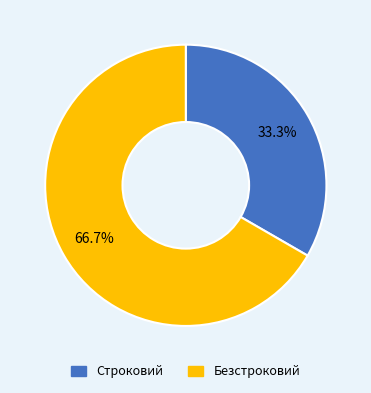

What percentage is the Строковий slice, to the nearest percent?

33%